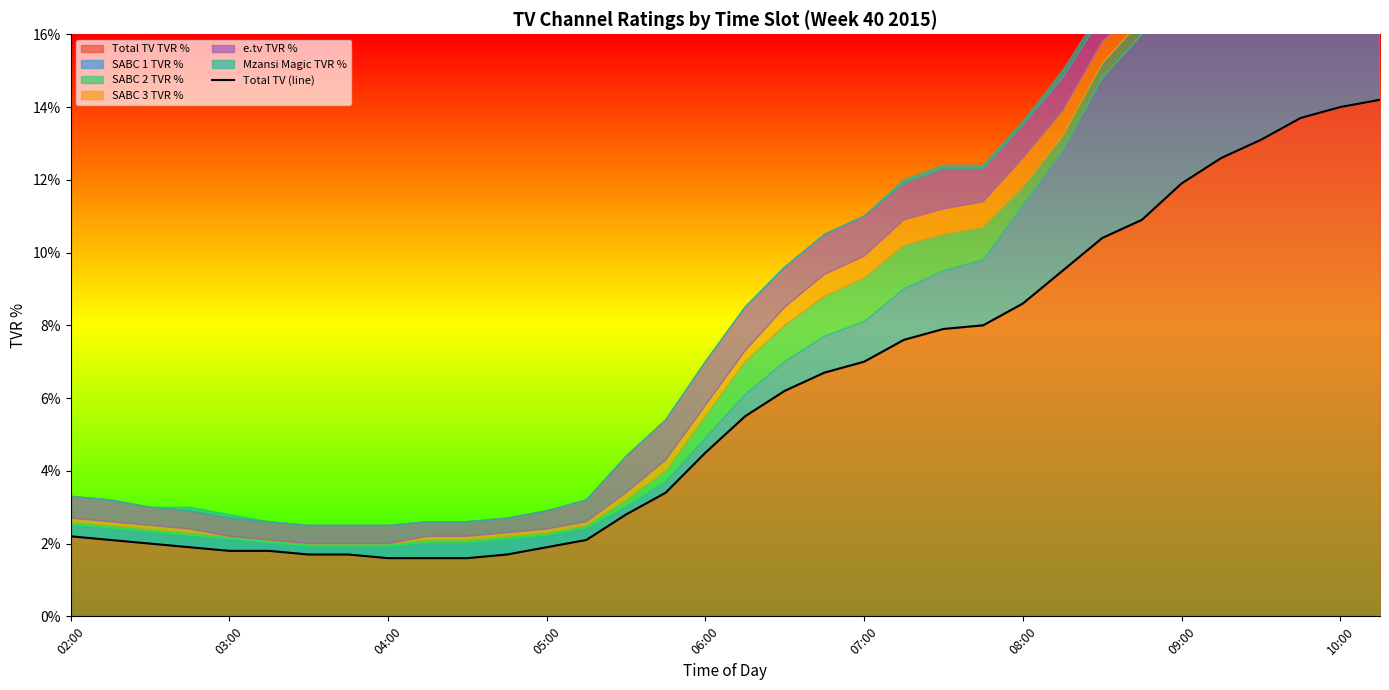

Reading left to right, transcribe all the data shown in this chart.

2.2	2.1	2.0	1.9	1.8	1.8	1.7	1.7	1.6	1.6	1.6	1.7	1.9	2.1	2.8	3.4	4.5	5.5	6.2	6.7	7.0	7.6	7.9	8.0	8.6	9.5	10.4	10.9	11.9	12.6	13.1	13.7	14.0	14.2